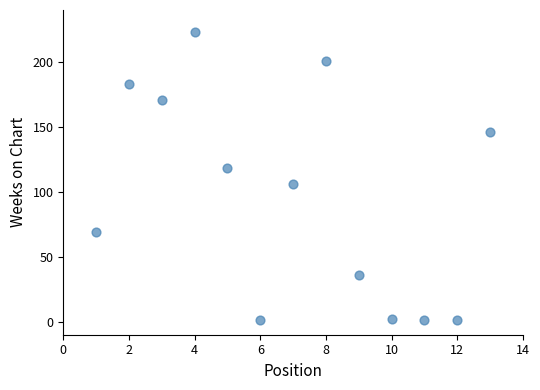

What is the range of X values (max minus min)?

12